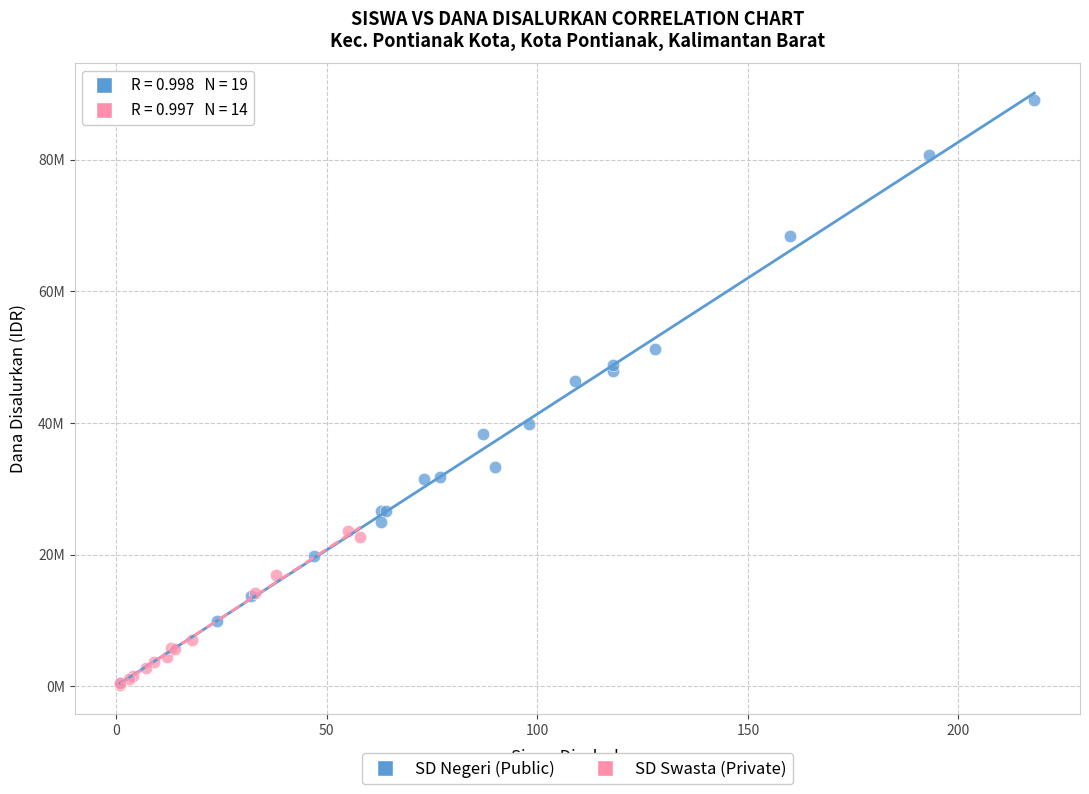

What are all the series names shown in the legend?

SD Negeri (Public), SD Swasta (Private)